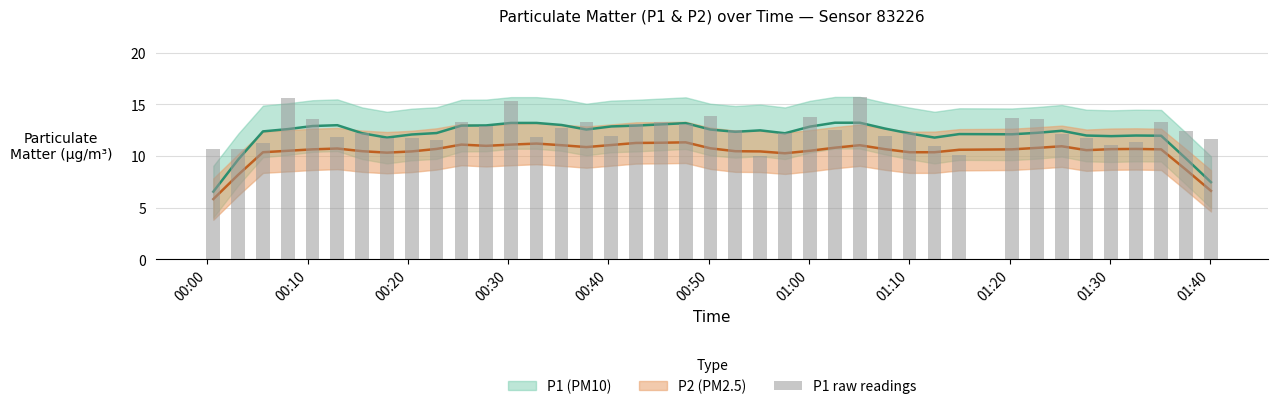

Are the bars horizontal?

No